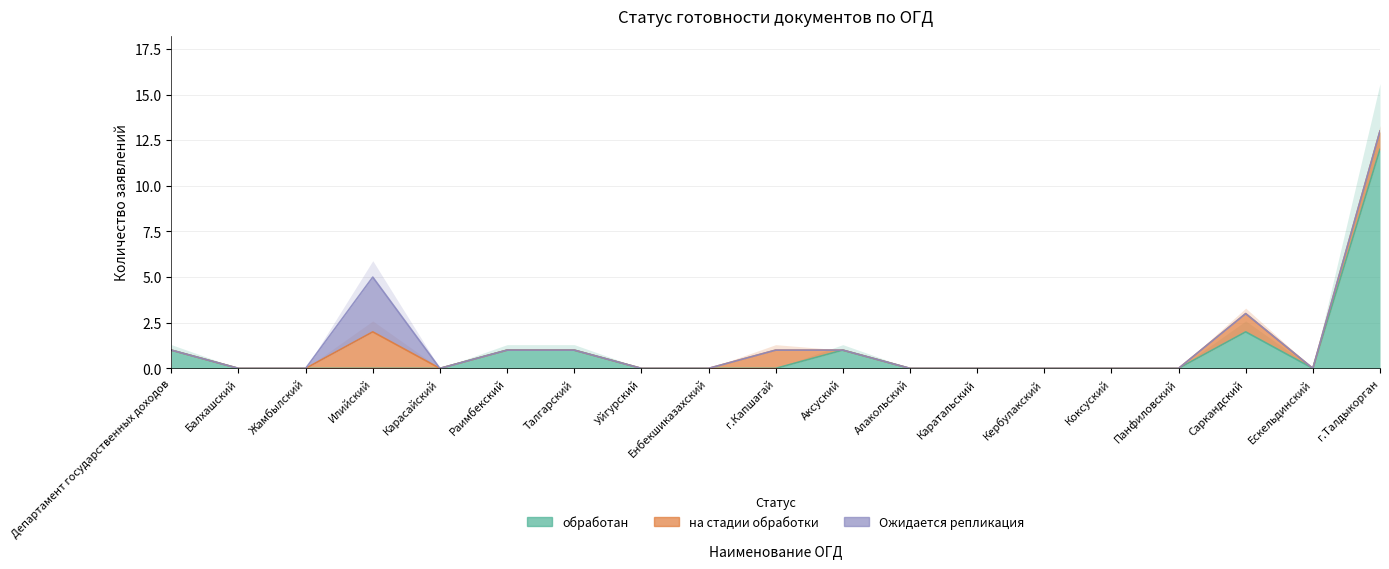

How many categories are shown in the chart?

19